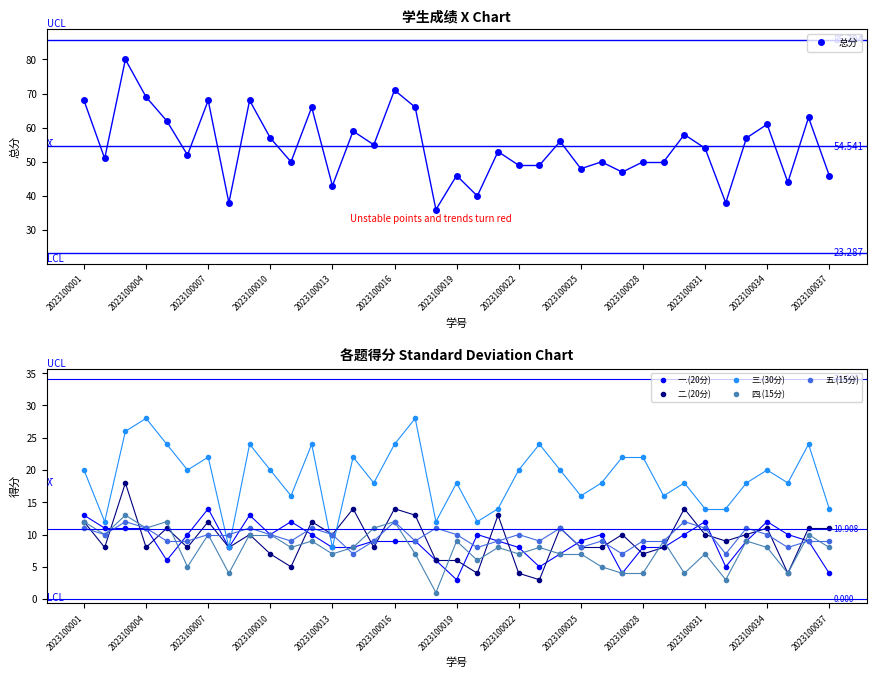

At how many categories does at least one series exceed 52?

19